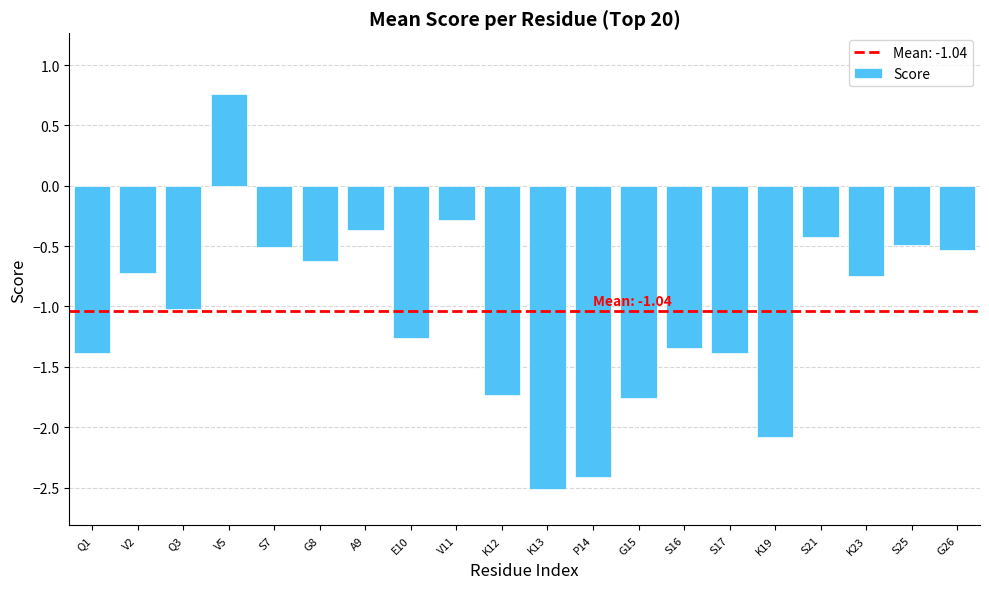

Where does the data first go above 0?

V5